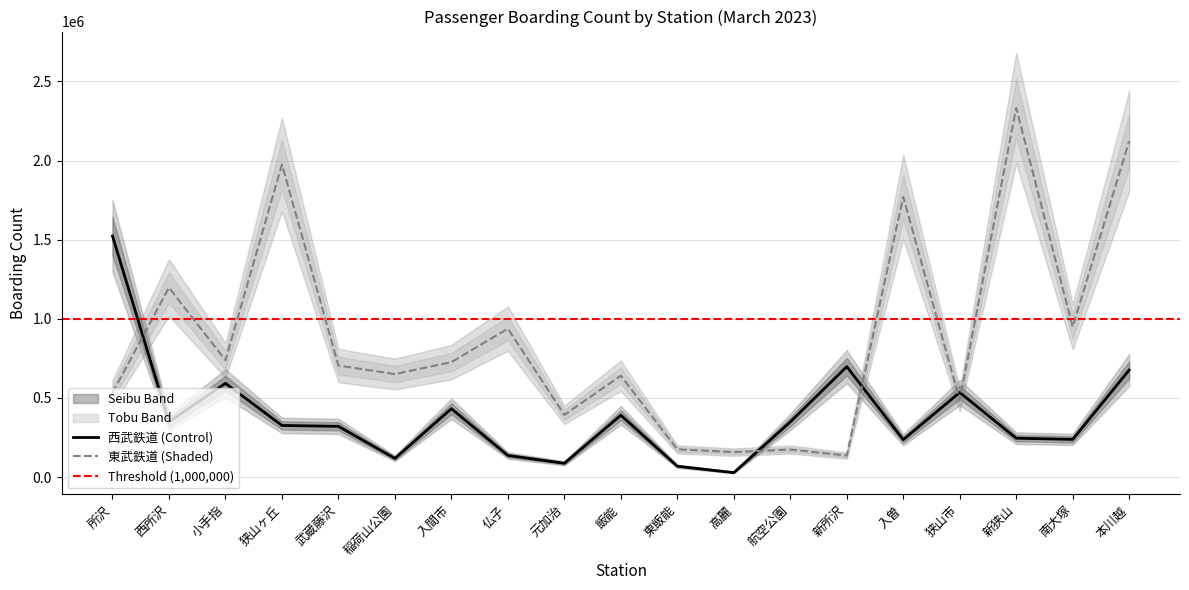

Which has a higher value, 武蔵藤沢 or 仏子?

武蔵藤沢